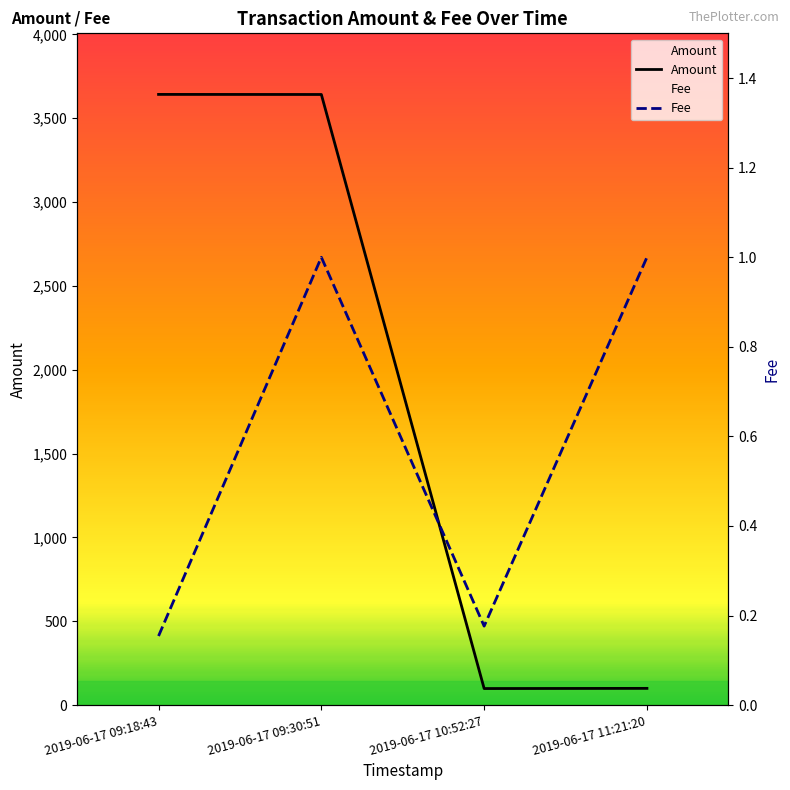

Does the chart have visible grid lines?

No